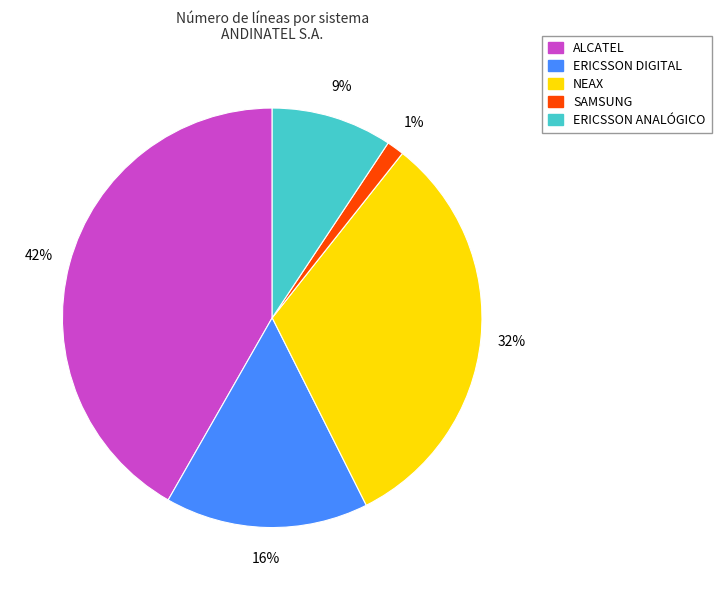

True or false: SAMSUNG accounts for 9% of the total.

False